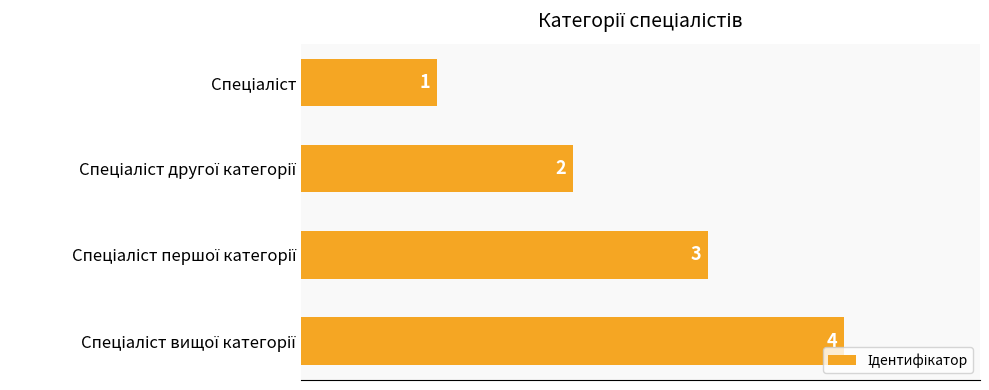

What is the difference between the maximum and minimum values?

3